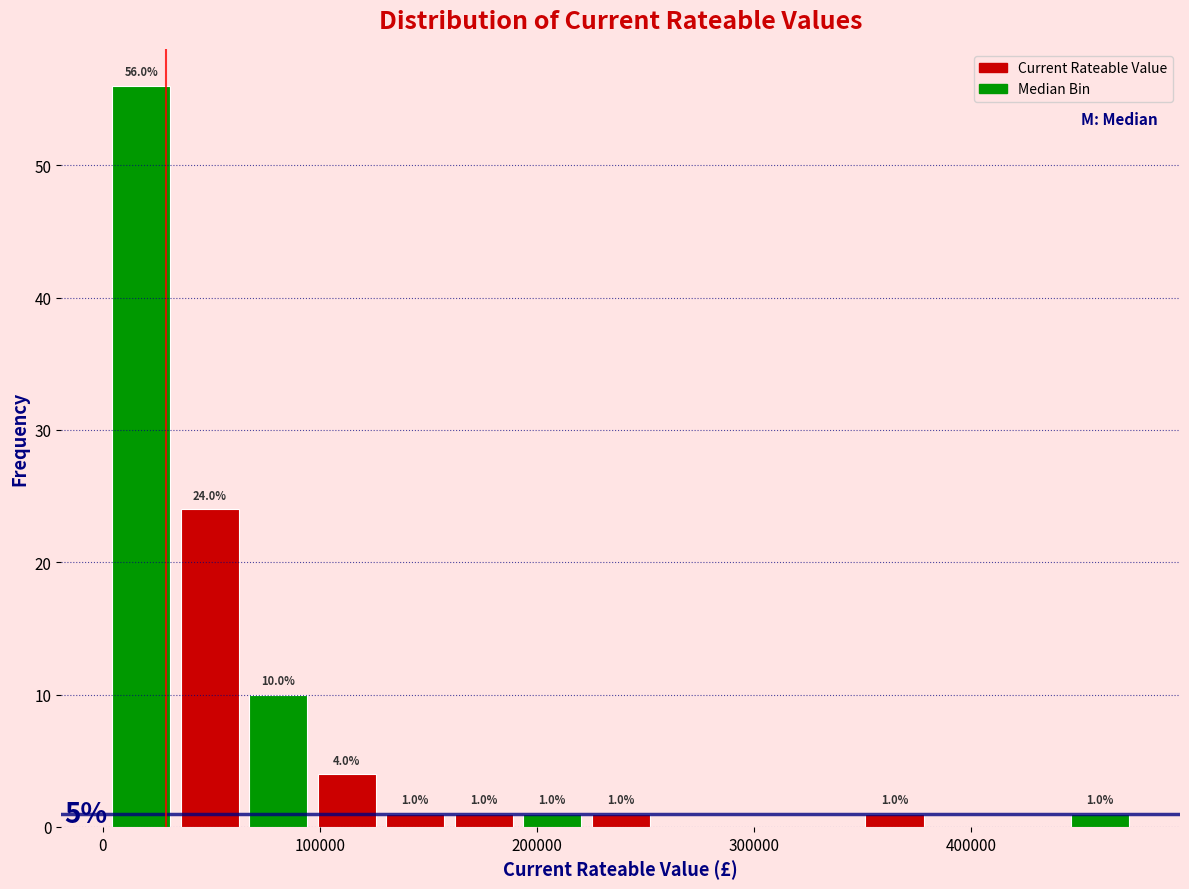

Around what value on the x-axis is the tallest bar? Give the approximate position of its centre, as read against the axis.

20000